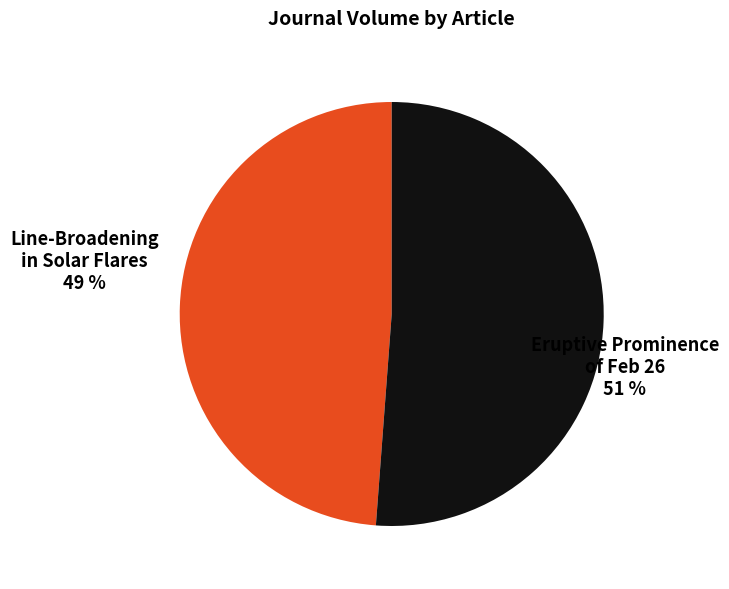

To the nearest percent, what is the average slice percentage?

50%